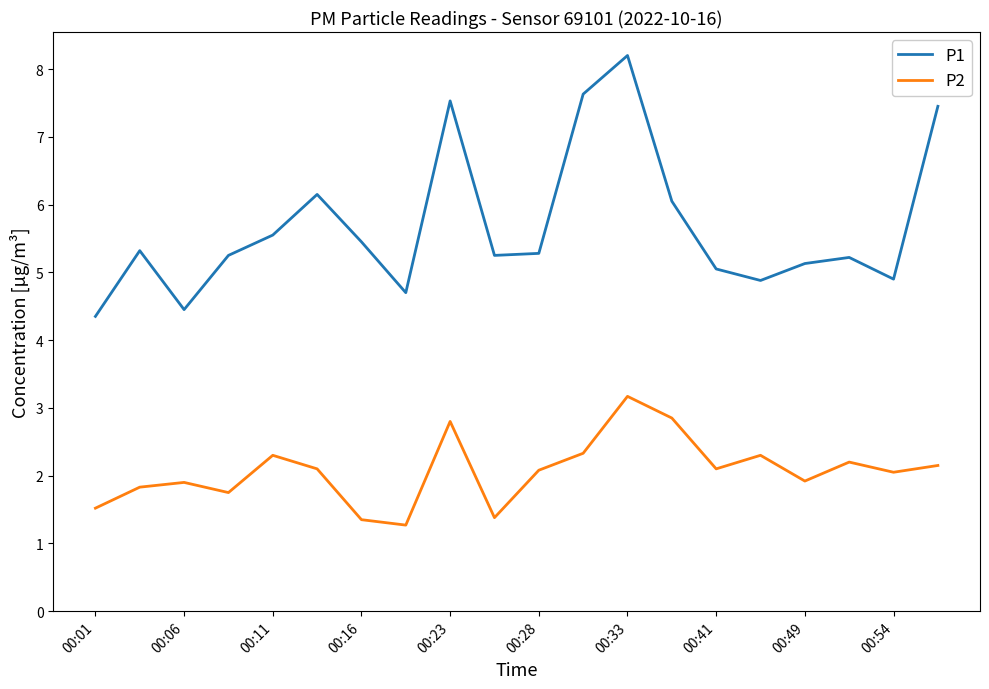

What is the smallest value displayed?

1.3